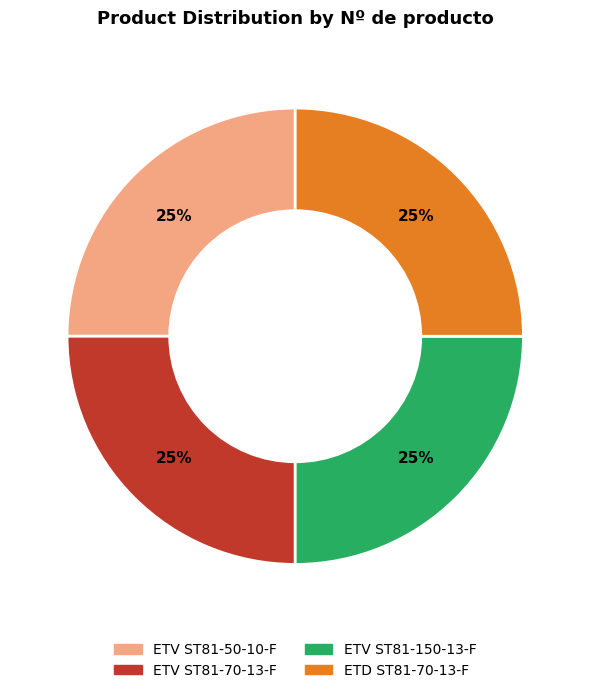

To the nearest percent, what percentage of the pie is ETD ST81-70-13-F?

25%